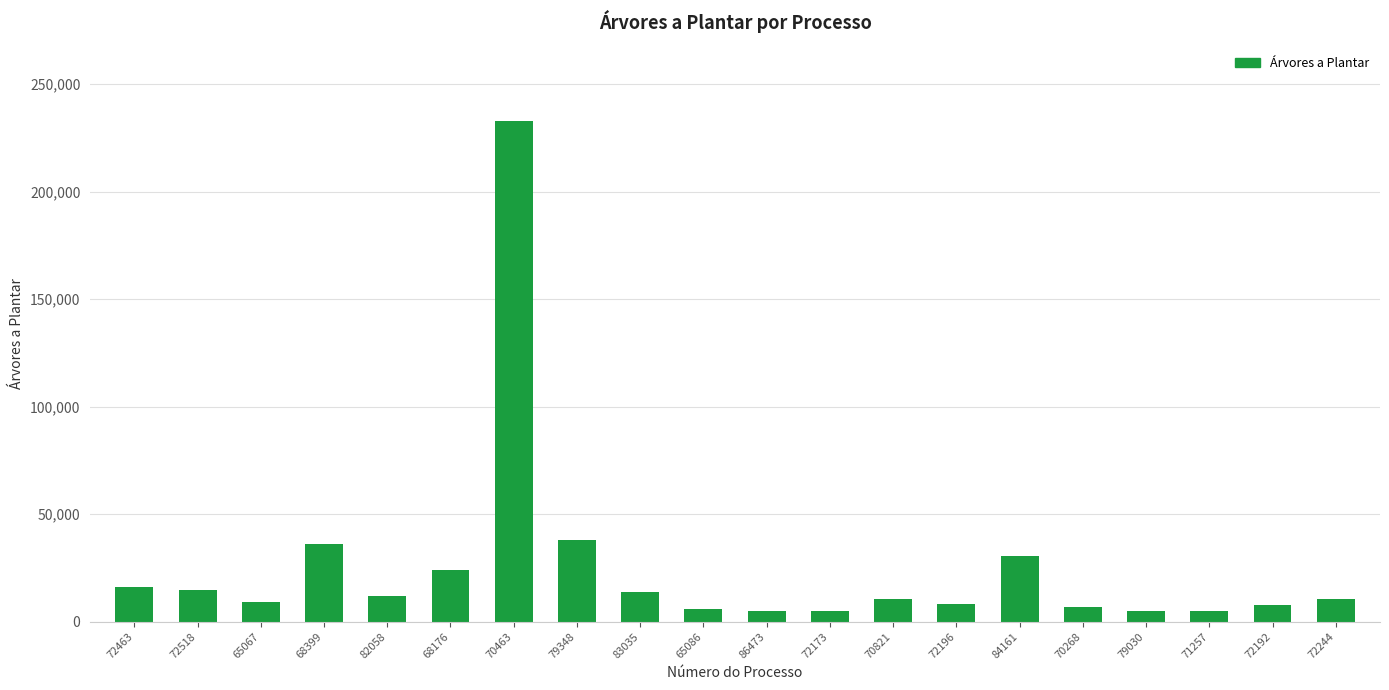

What is the ratio of the value at 65067 to the value at 68176?

0.4